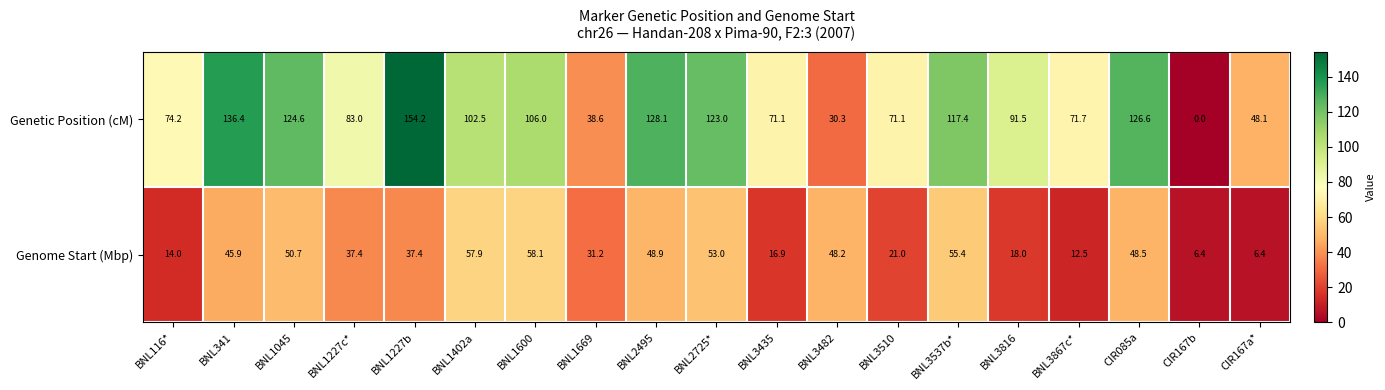

The value of Genome Start (Mbp) at BNL1227b is 37.4. True or false?

True